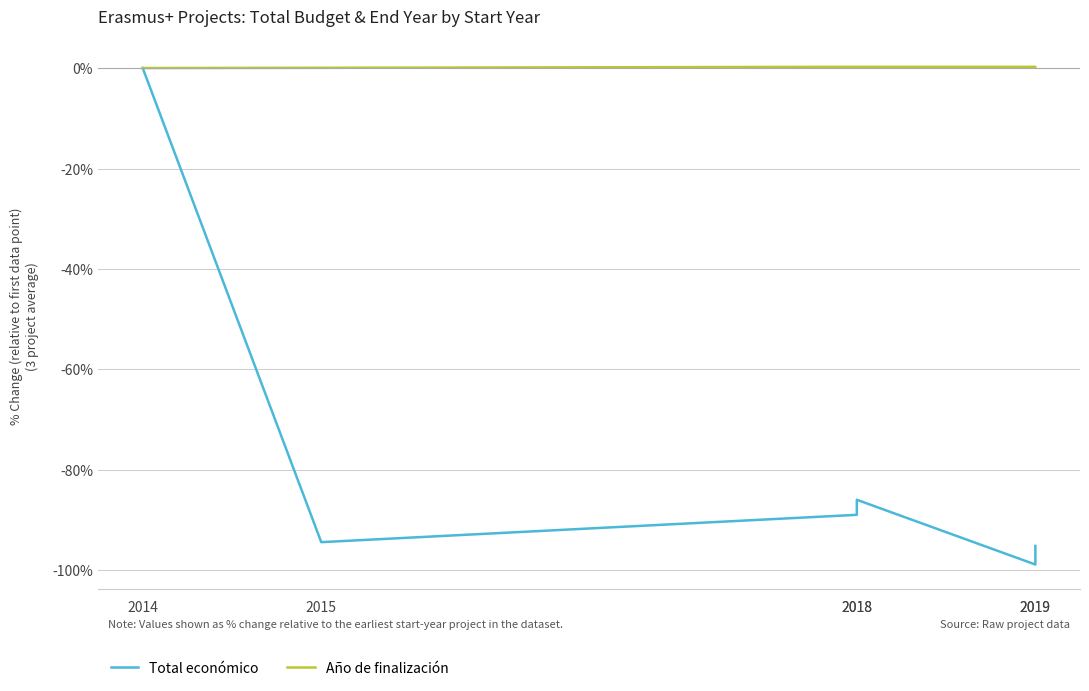

What are all the series names shown in the legend?

Total económico, Año de finalización